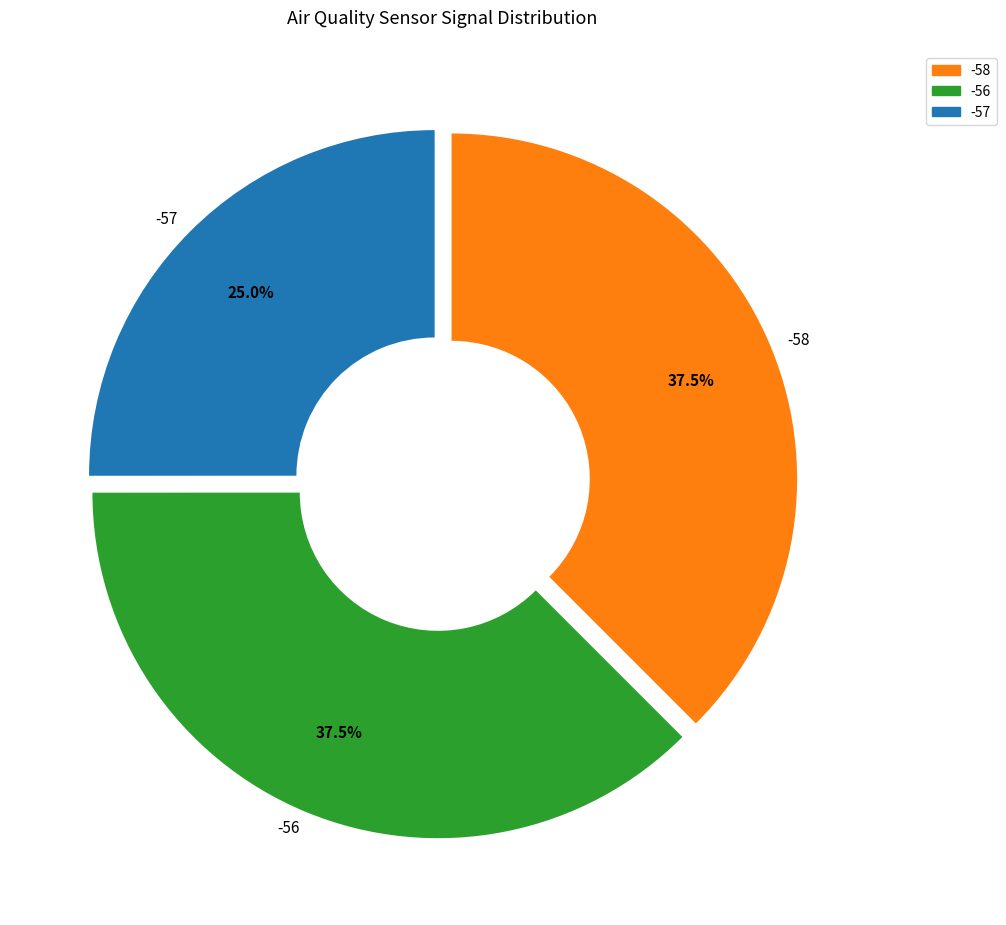

Is the sum of -57 and -58 greater than half?

Yes